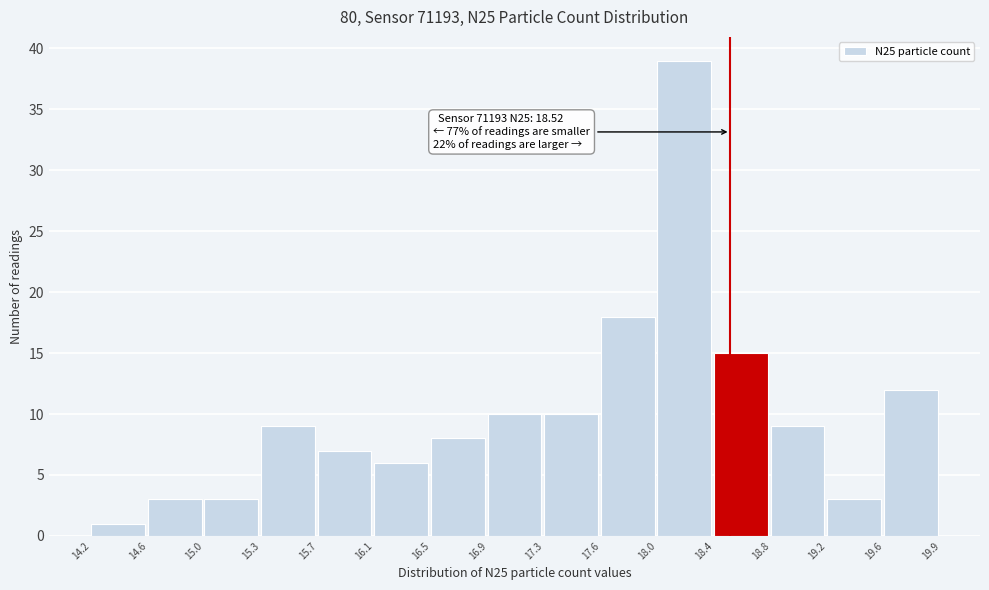

Over which range of the x-axis is the bar tallest?

18.0 to 18.4